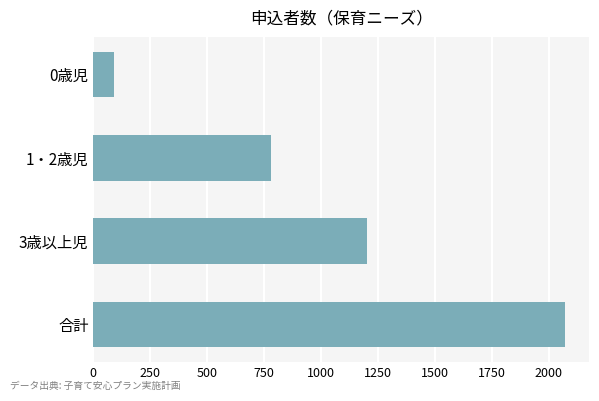

What is the greatest value displayed?

2073